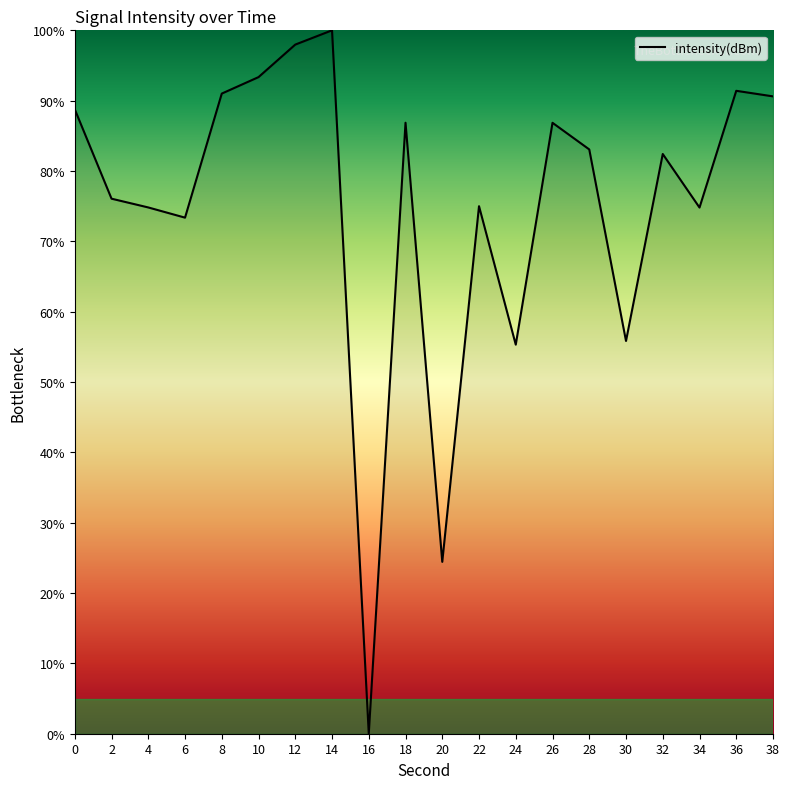

How many values are below 83?

10